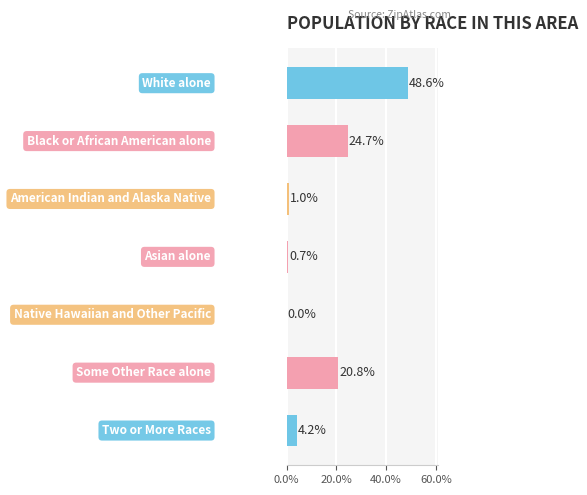

What is the sum of all values?

100.0